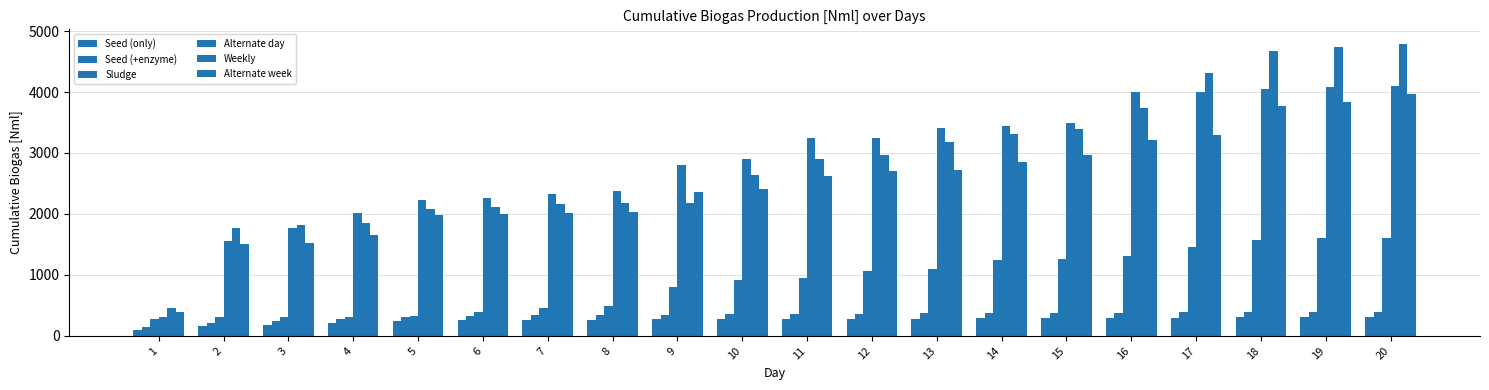

How many categories are shown in the chart?

20